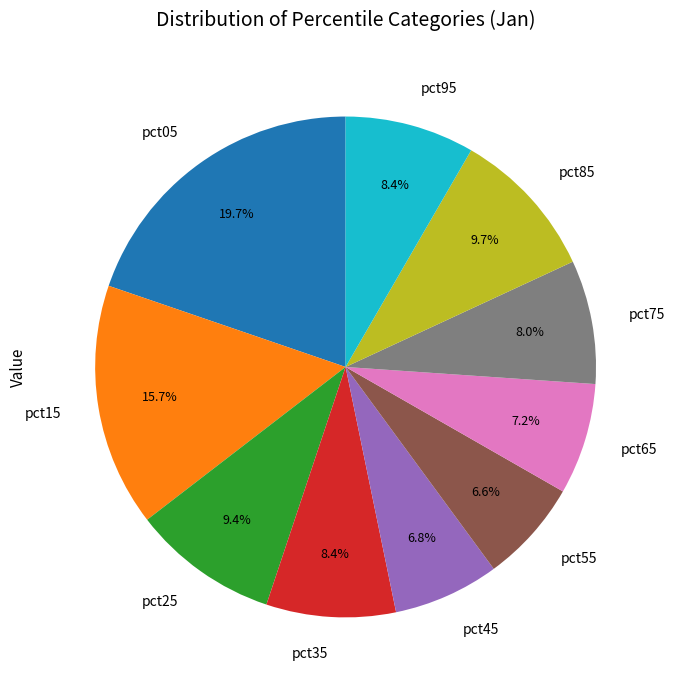

Which has a higher value, pct05 or pct55?

pct05